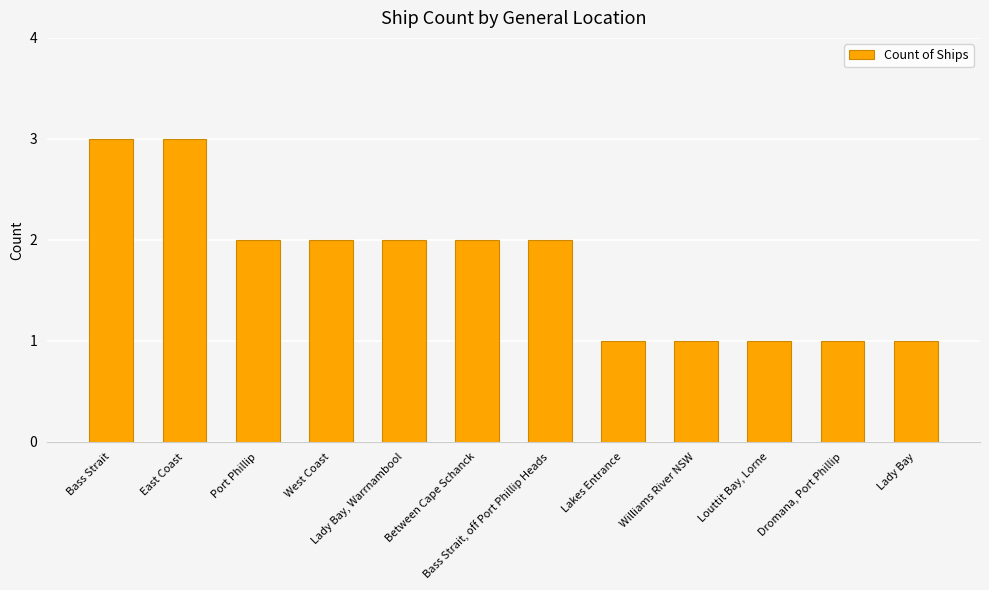

Read the value at Louttit Bay, Lorne.

1